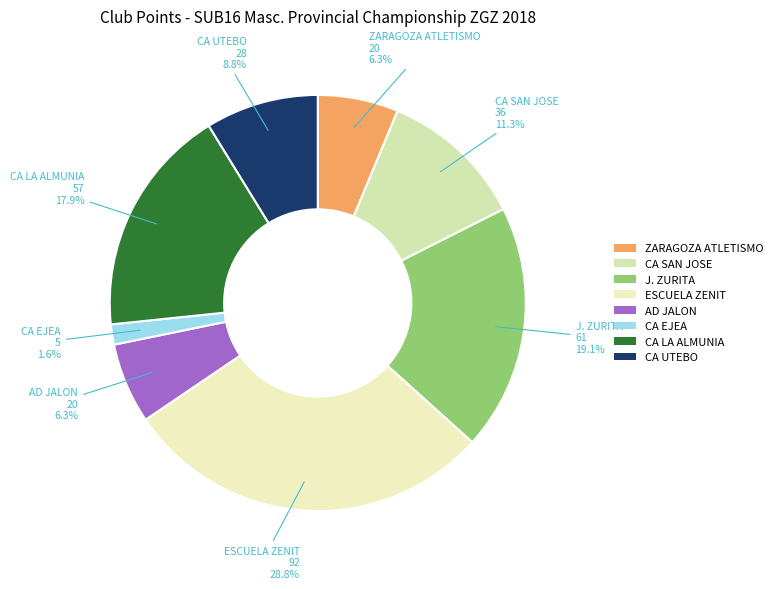

Which slice is the largest?

ESCUELA ZENIT